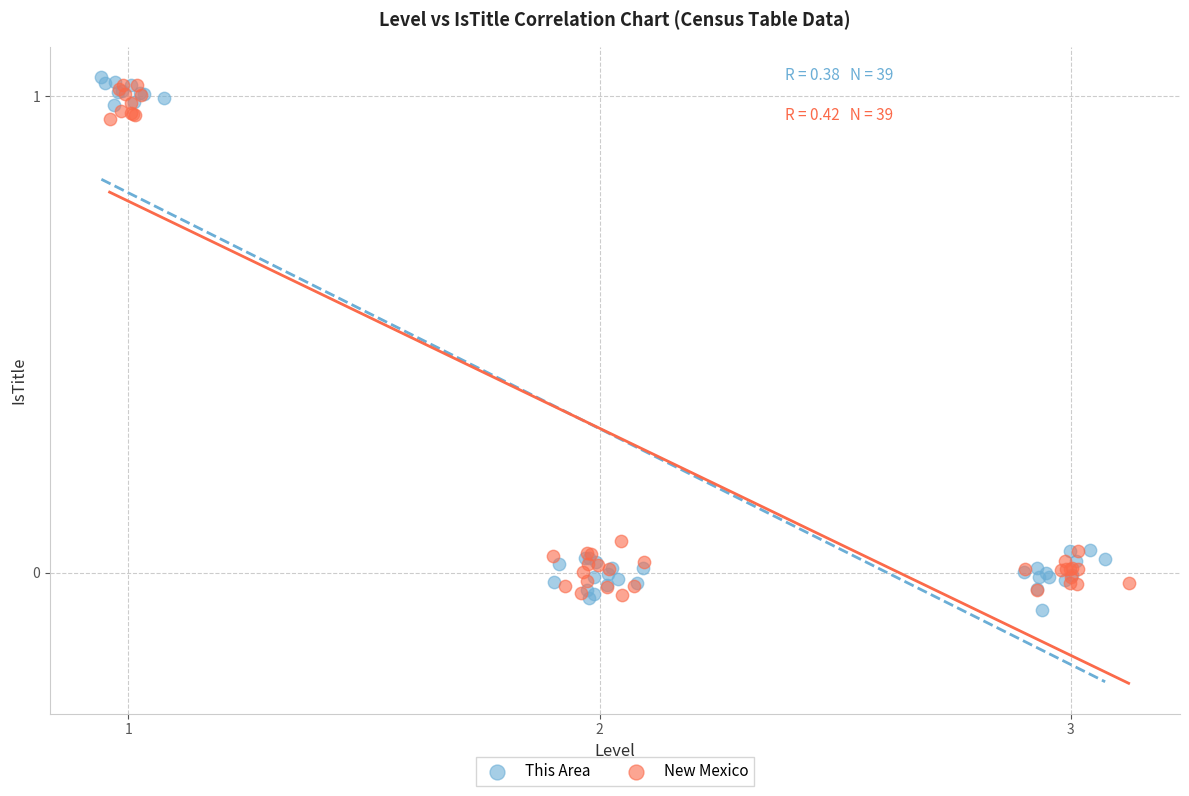

Which series contains the highest Y value?

This Area